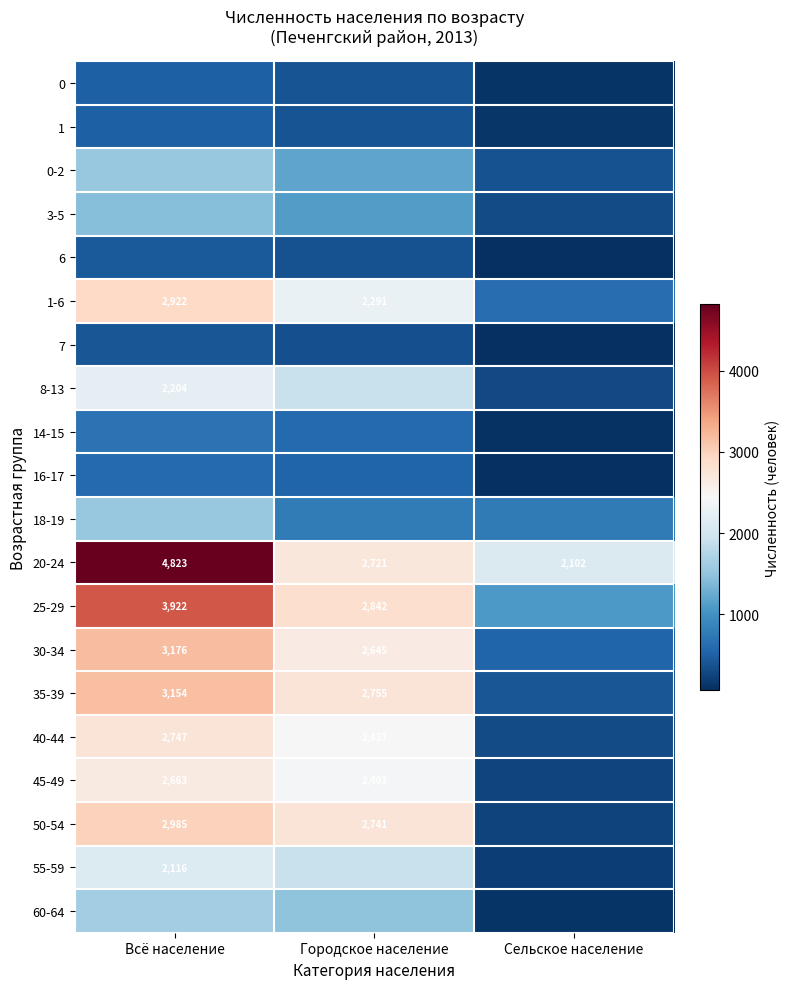

What is the difference between the 35-39 values at Городское население and Всё население?

399